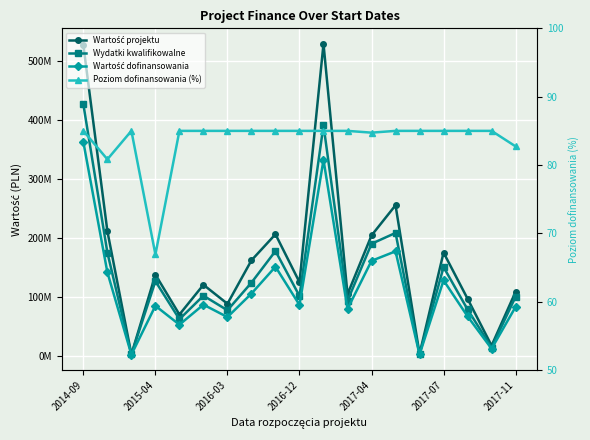

What is the sum of all Wartość projektu values?

3138283996.7